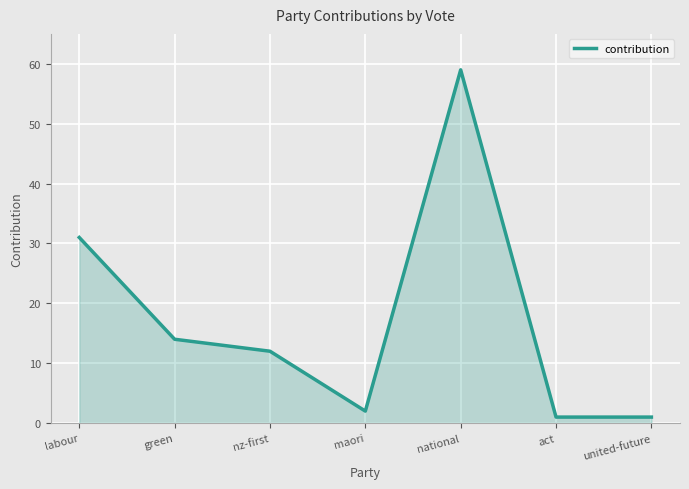

What is the sum of the values at nz-first and act?

13